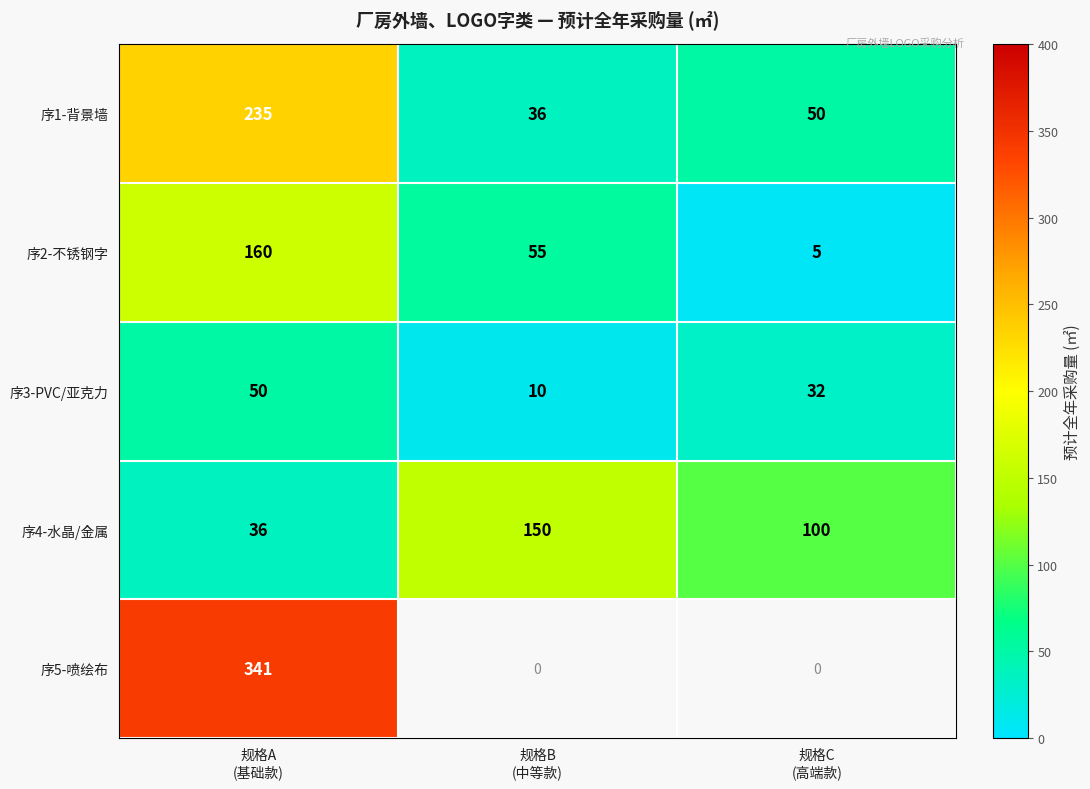

How many 序3-PVC/亚克力 values are between 10 and 50?

3